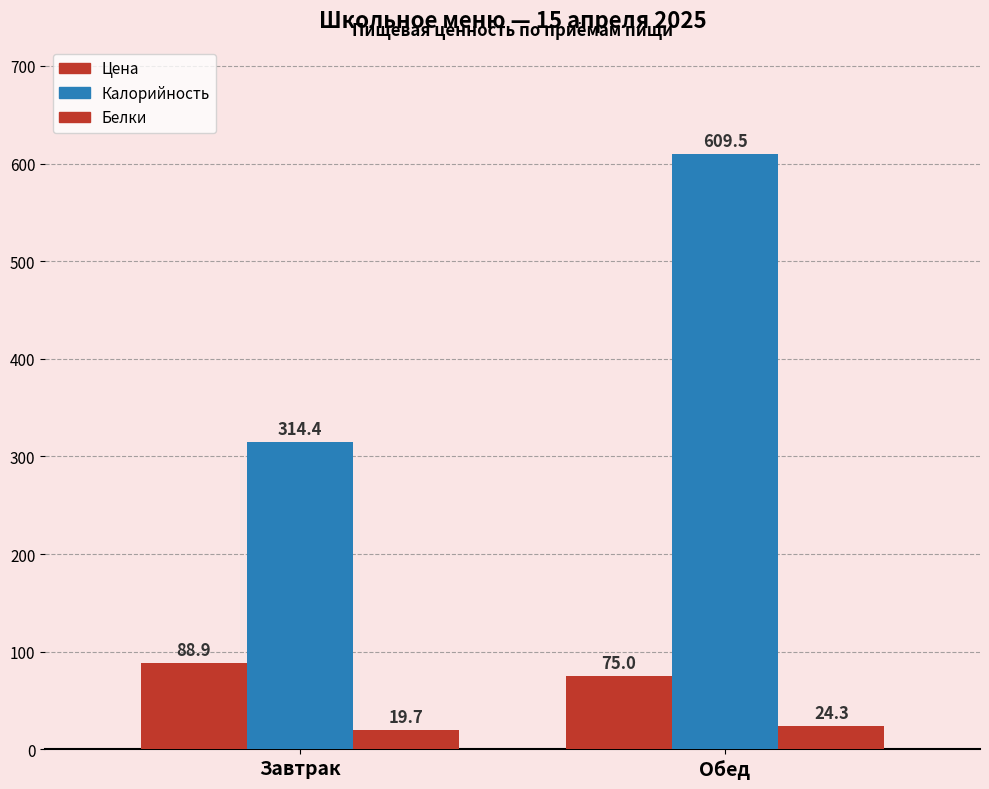

List the series in order of their peak value, lowest first.

Белки, Цена, Калорийность